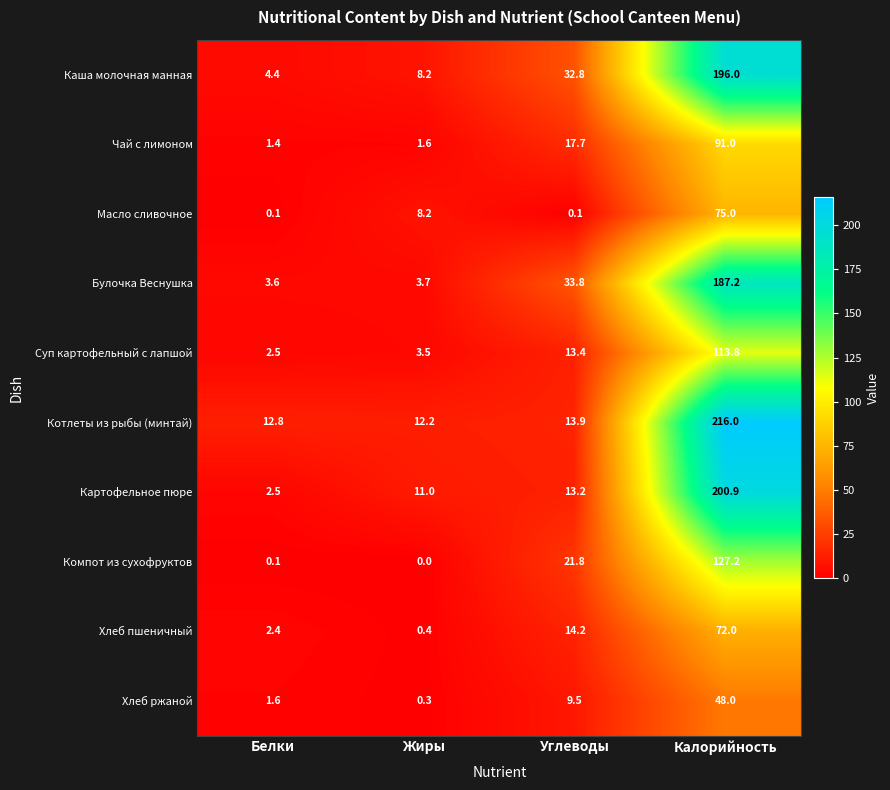

What is the difference between the maximum and minimum values in the Чай с лимоном series?

89.6